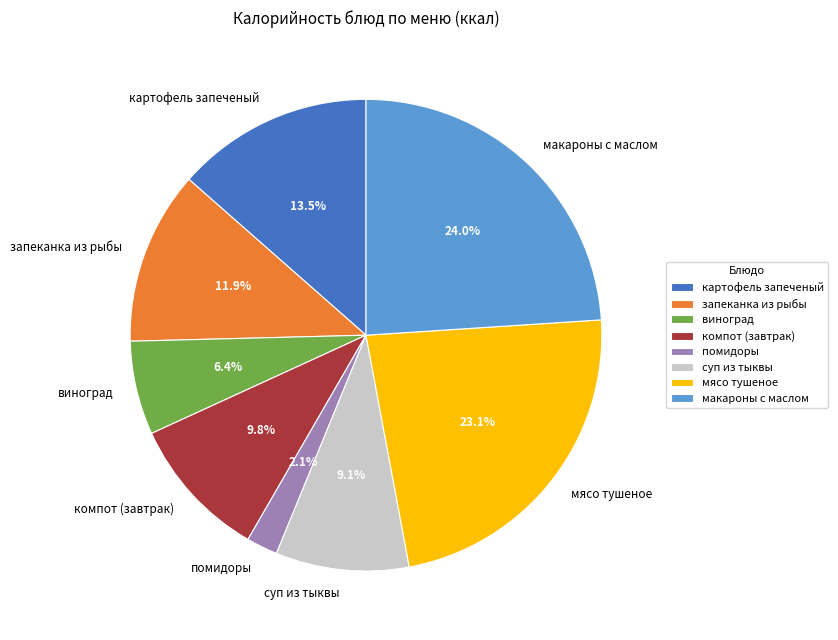

Is there any slice that represents more than half of the pie?

No